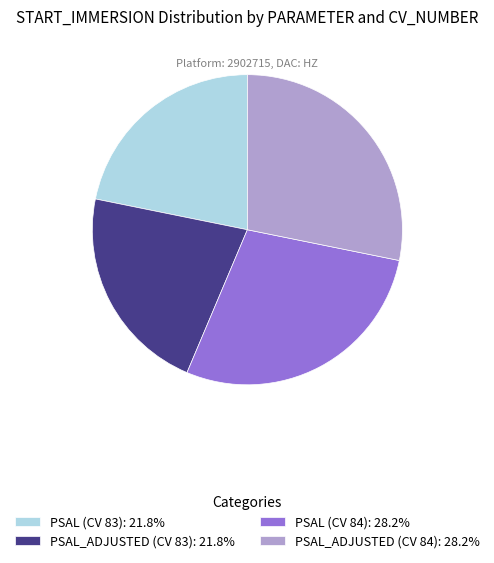

Is there a majority slice in this chart?

No